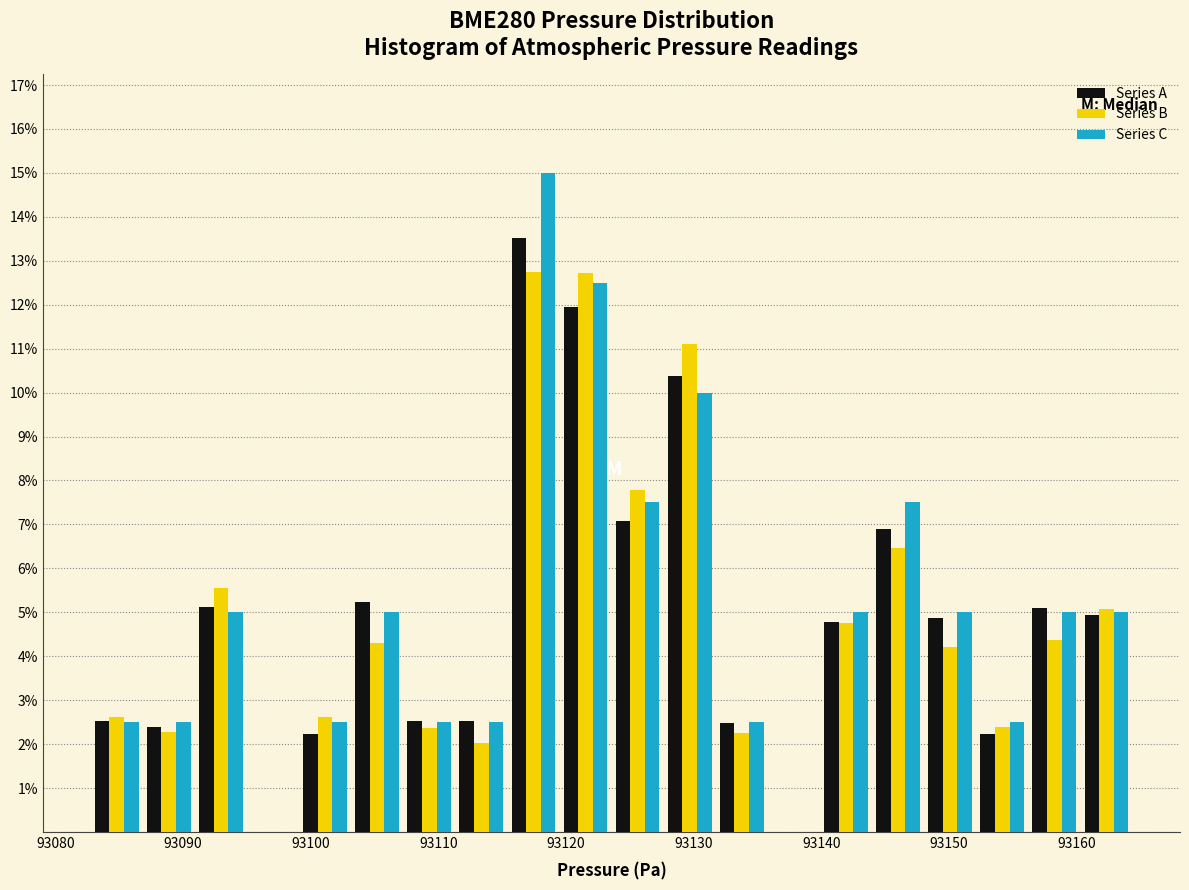

In the Series A series, which range on the x-axis has the tallest bar?

93115 to 93119